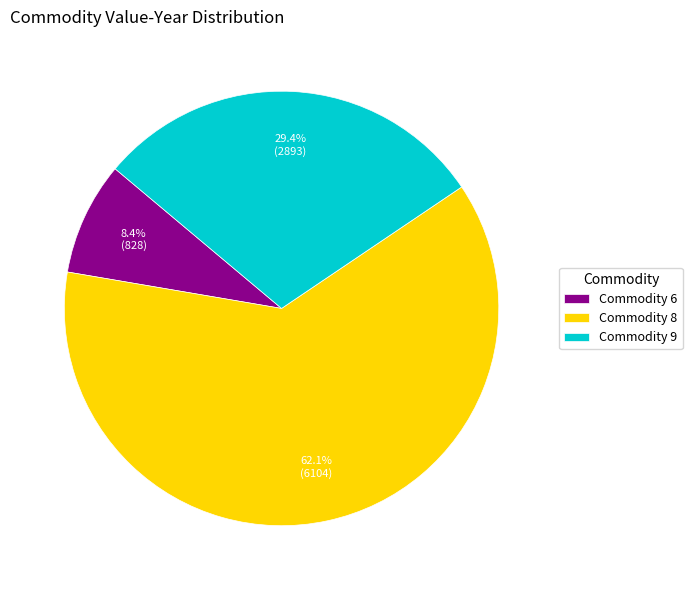

Which slice represents more than half of the pie?

Commodity 8